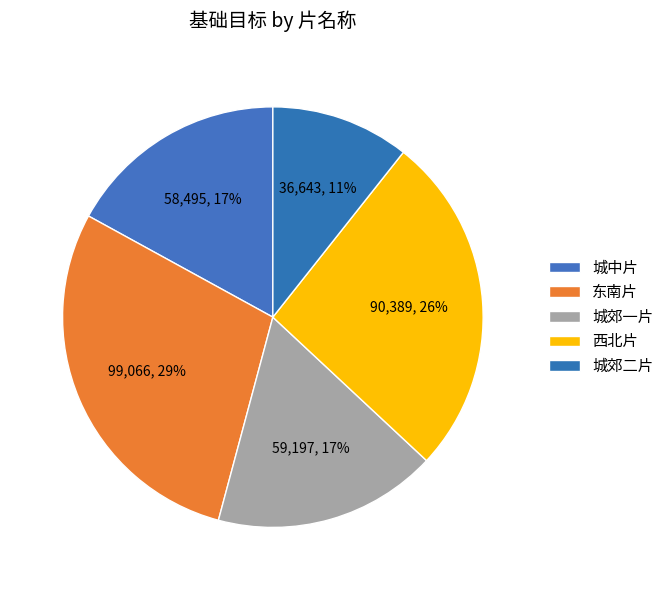

Count the number of slices in the pie.

5